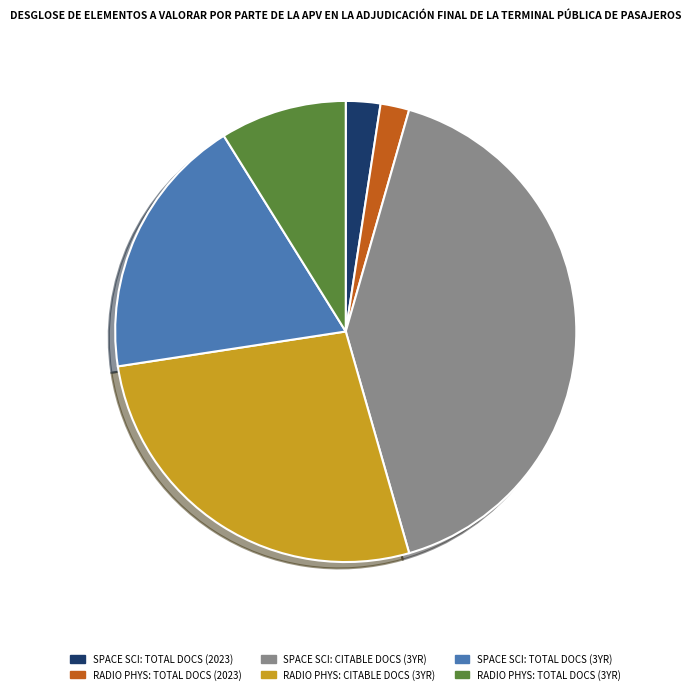

Do SPACE SCI: CITABLE DOCS (3YR) and RADIO PHYS: TOTAL DOCS (2023) together represent more than half of the pie?

No